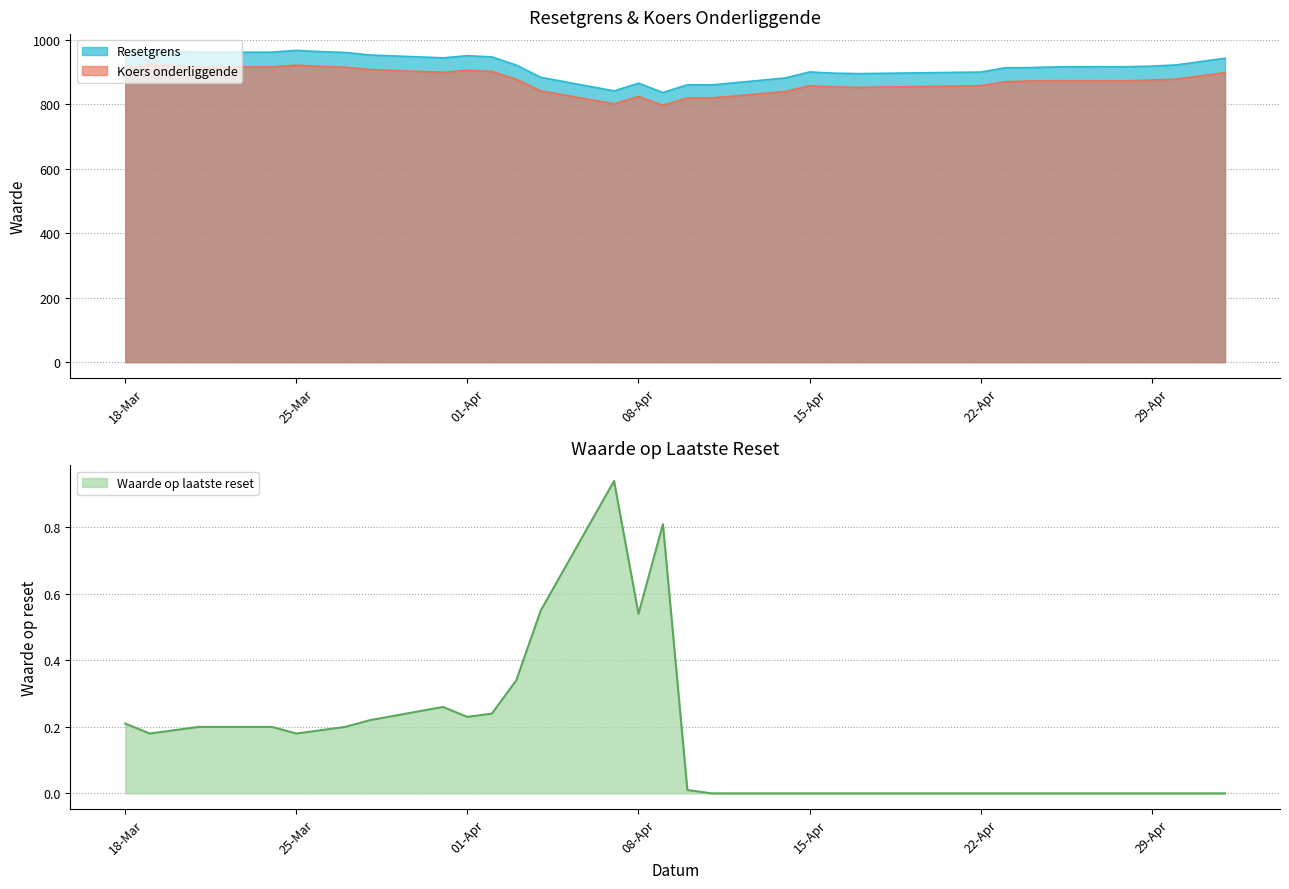

In Resetgrens, how many points are lower than both neighbors (excluding endpoints)?

6